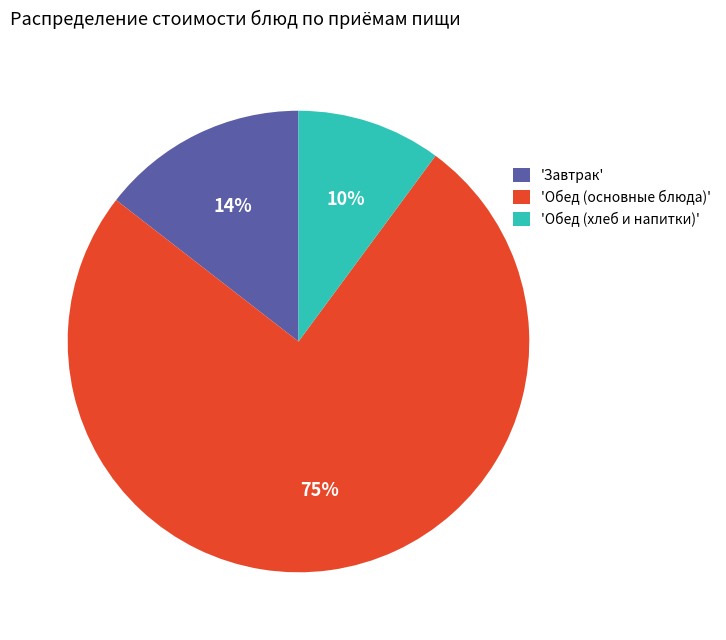

What is the largest slice in the pie chart?

'Обед (основные блюда)'